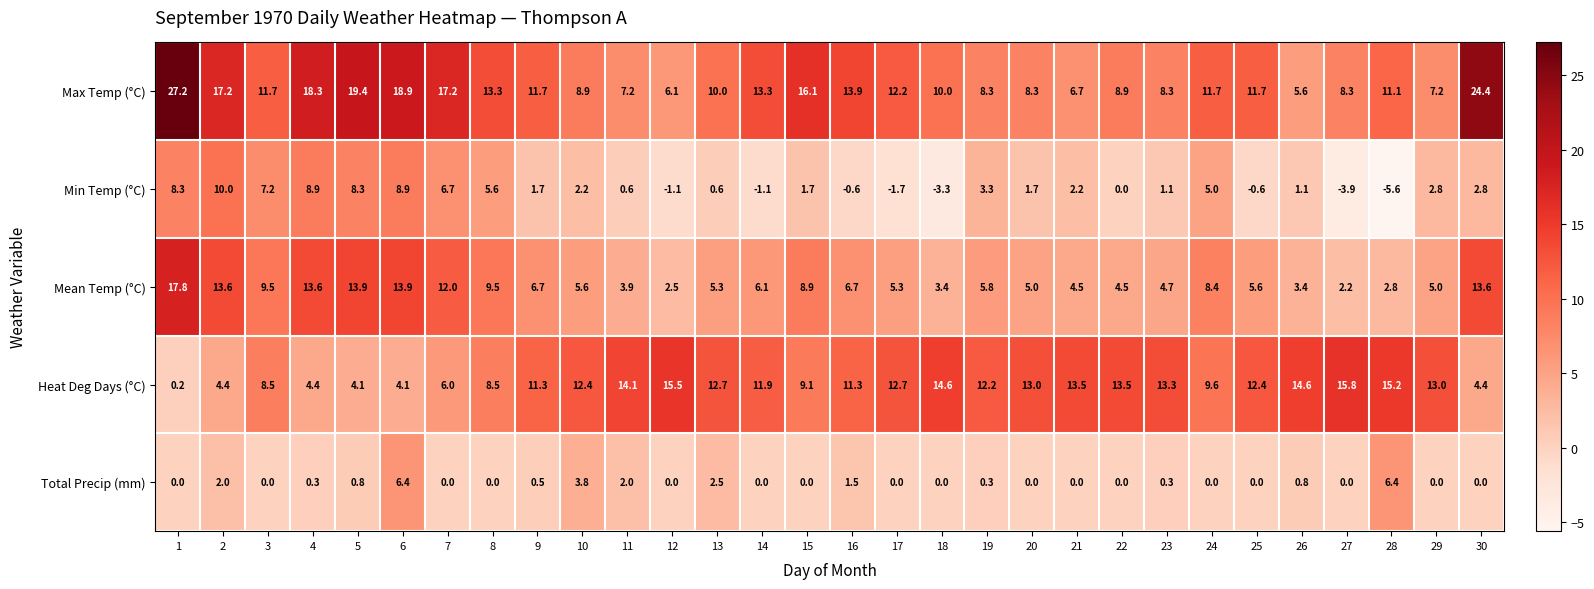

Which category has the lowest value across all series?

28